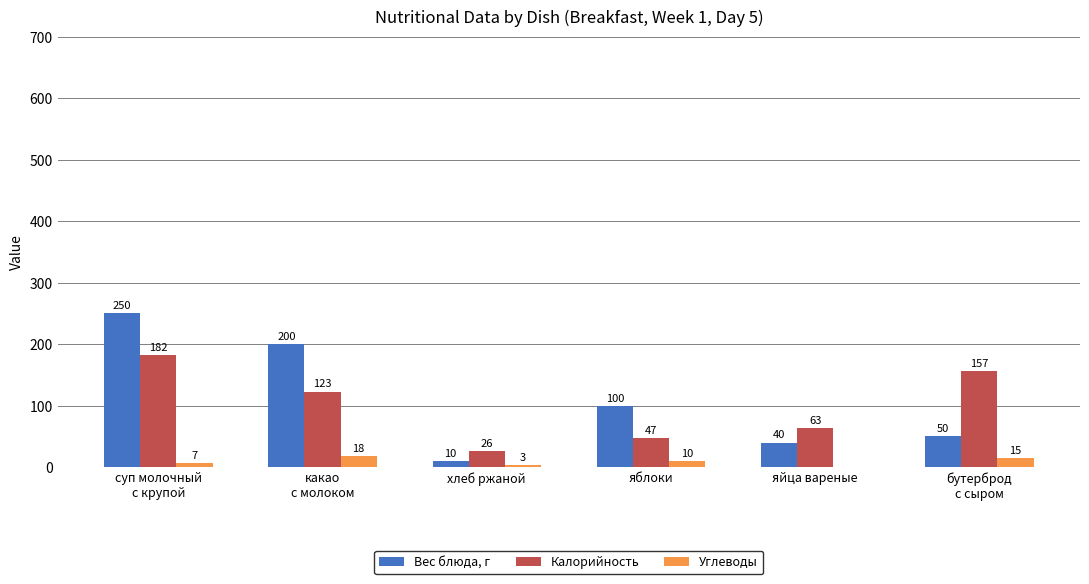

The value of Вес блюда, г at бутерброд
с сыром is 50. True or false?

True